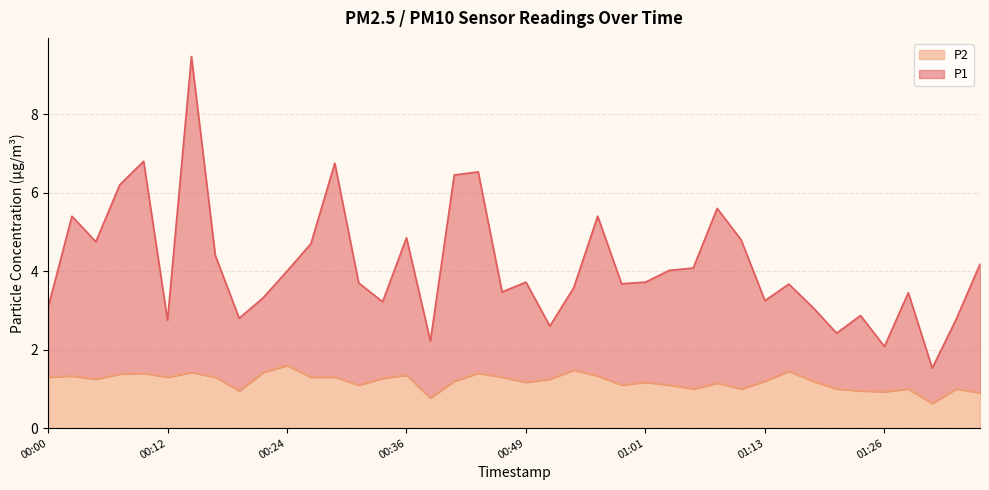

Between 00:59 and 00:51, which is larger?

00:59